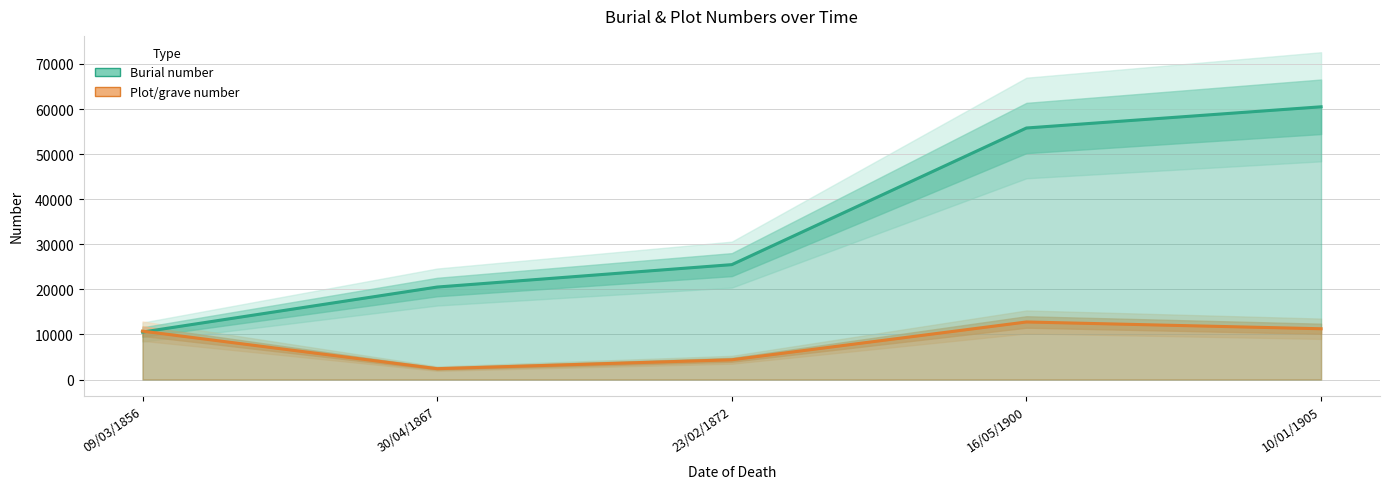

True or false: Plot/grave number has a value of 3888 at 16/05/1900.

False